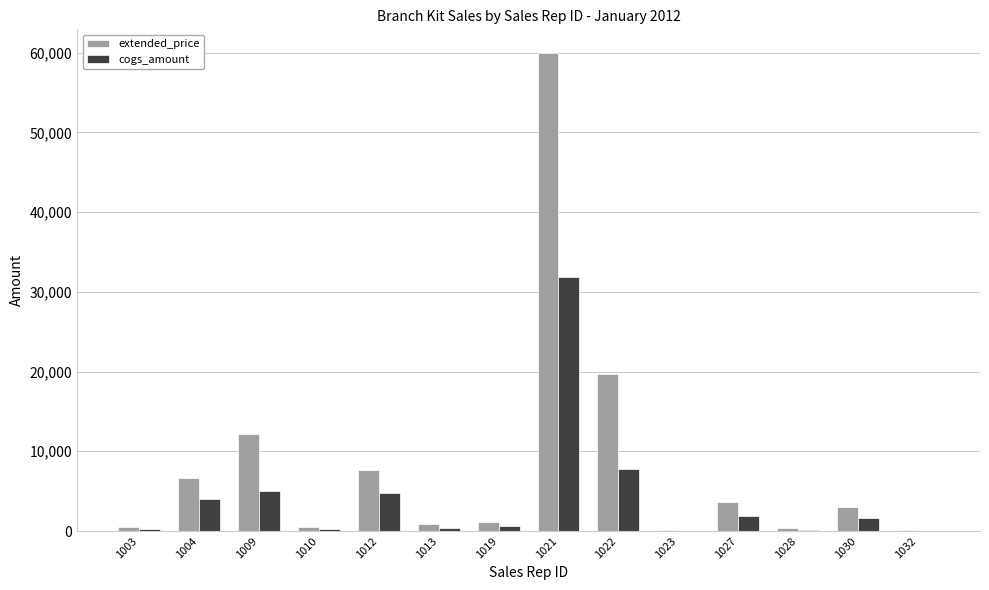

How many groups of bars are there?

14